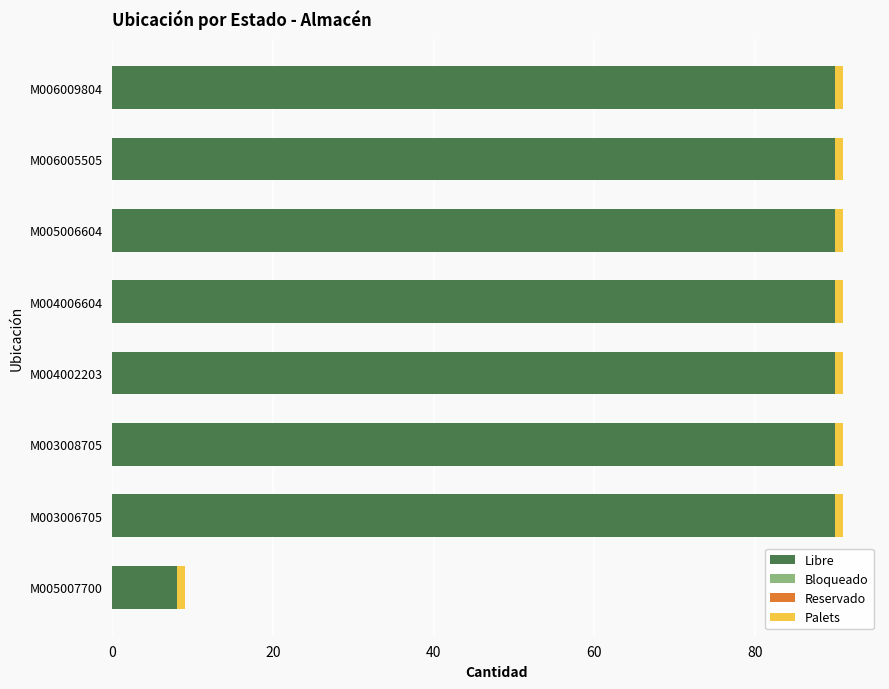

The value of Libre at M004006604 is 90. True or false?

True